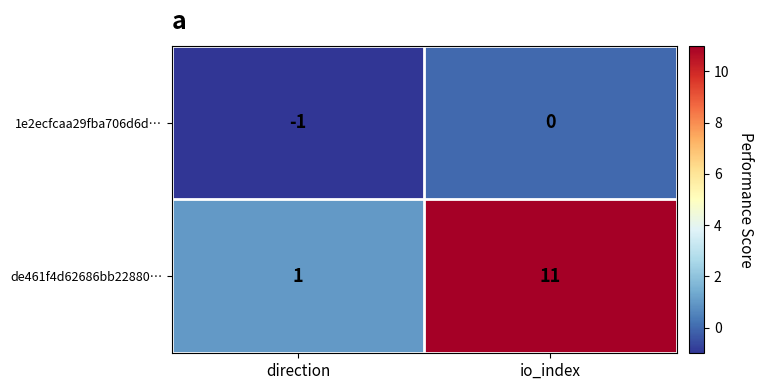

Between direction and io_index, which series saw the biggest shift?

de461f4d62686bb22880…